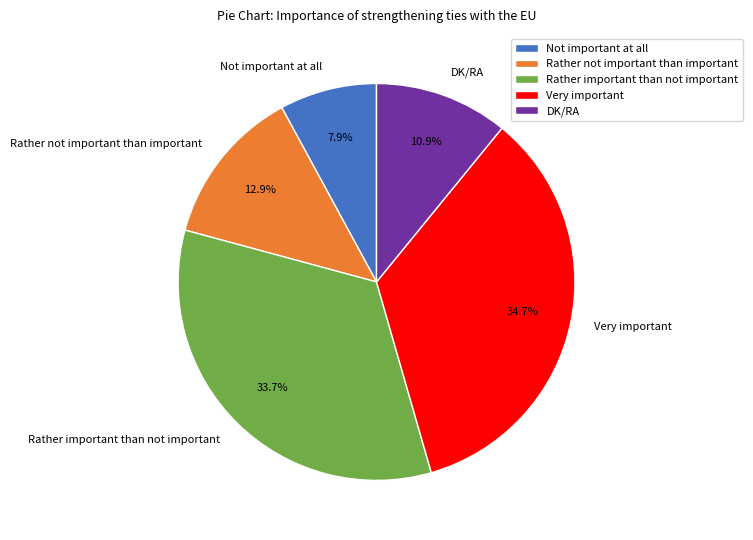

To the nearest percent, what portion does Not important at all represent?

8%